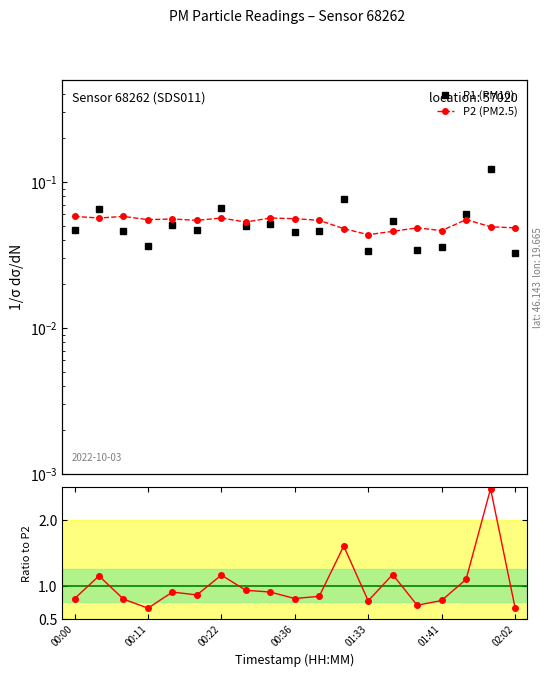

Is it true that P2 equals 0.0 at 01:39?

False